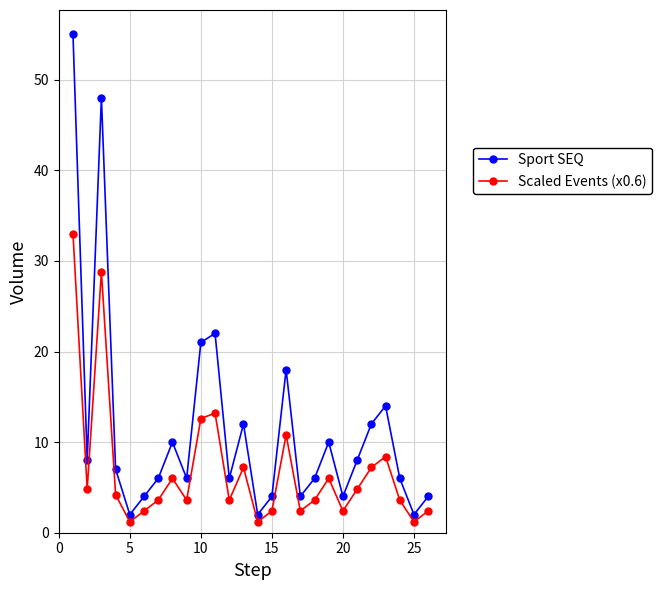

Which series has the largest total across all categories?

Sport SEQ